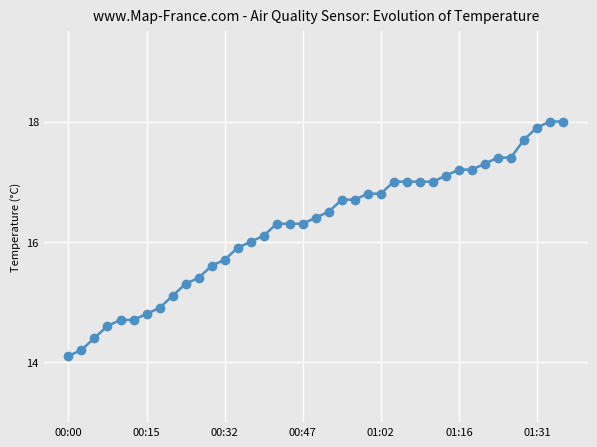

What is the sum of all values?

633.5